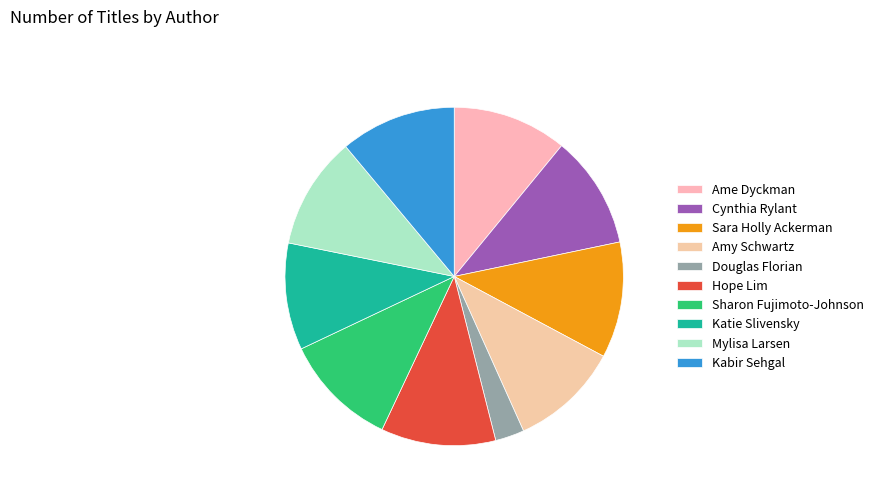

Which category has the biggest portion of the pie?

Sara Holly Ackerman